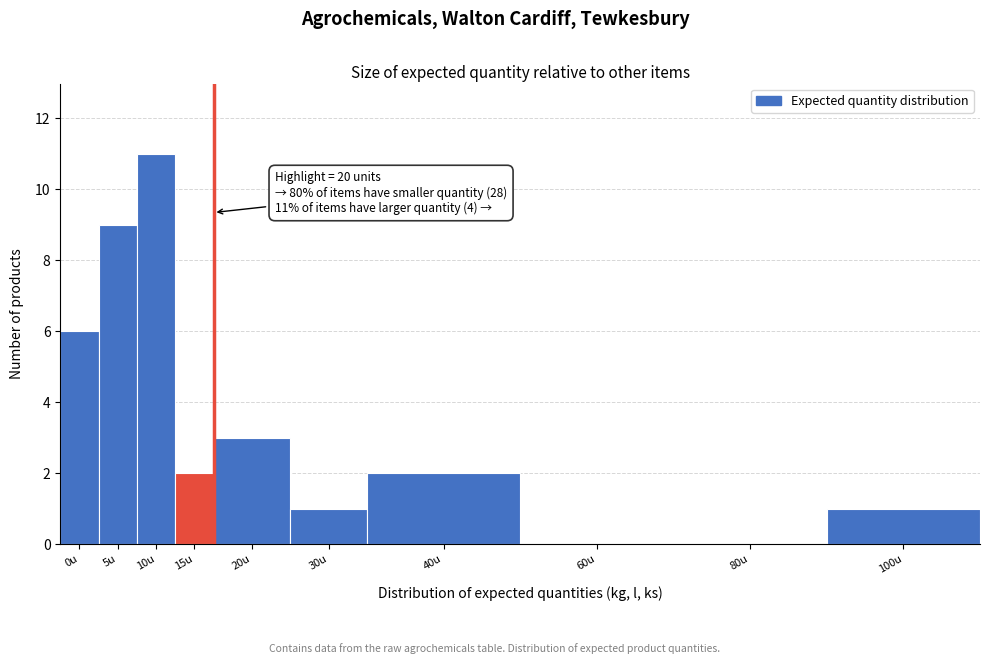

Reading left to right, transcribe all the data shown in this chart.

0u=6	5u=9	10u=11	15u=2	20u=3	30u=1	40u=2	60u=0	80u=0	100u=1